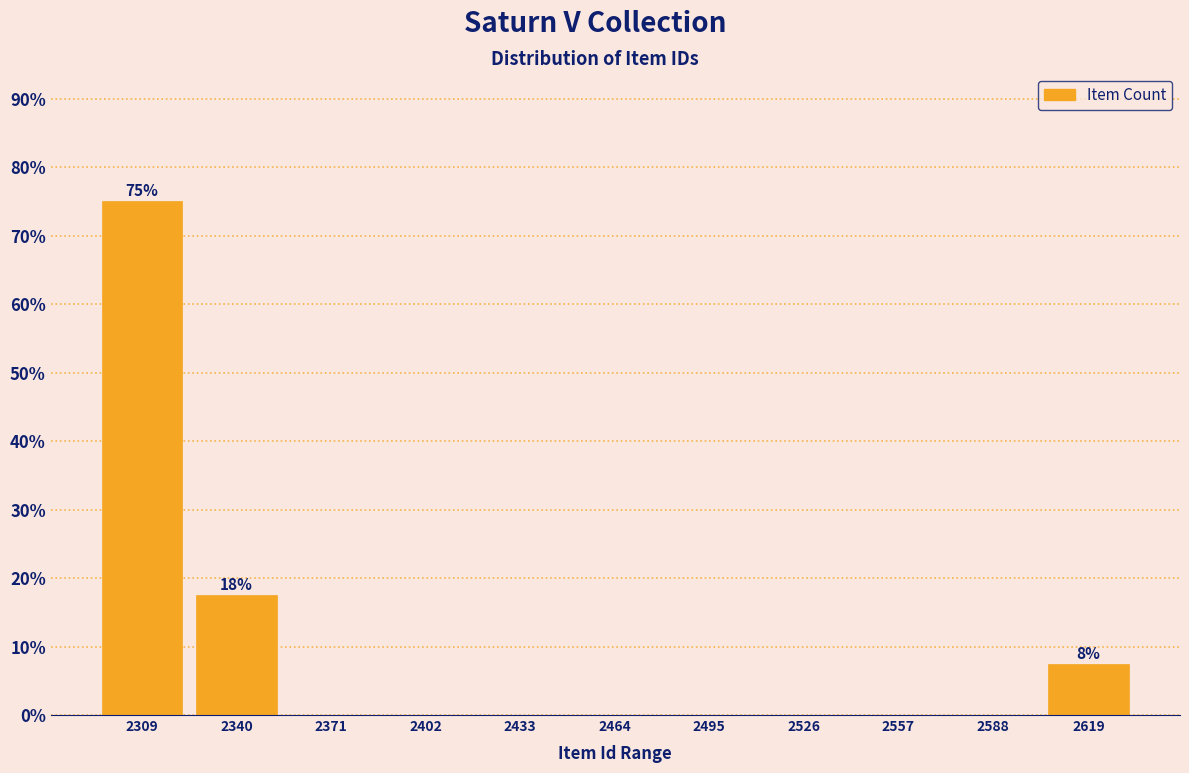

Reading right to left, extract all data points from this chart.

2619=7.5	2588=0.0	2557=0.0	2526=0.0	2495=0.0	2464=0.0	2433=0.0	2402=0.0	2371=0.0	2340=17.5	2309=75.0